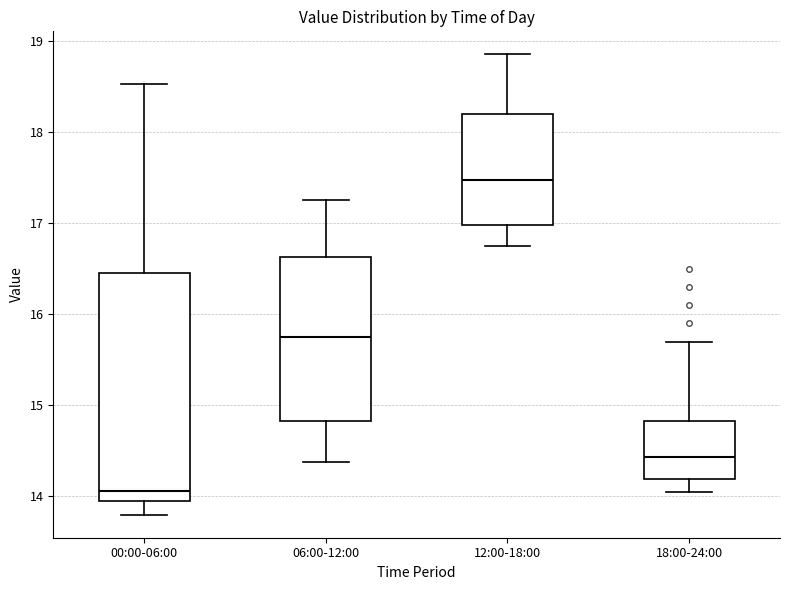

Reading left to right, transcribe this box plot: for each box, give where its median line is, the range the box spans, and where its two whiskers end, as read against the y-axis. The values are not printed on the chart, so give them approximately, as read against the axis.

00:00-06:00: median 14.1, box 13.9 to 16.5, whiskers 13.8 to 18.5
06:00-12:00: median 15.8, box 14.8 to 16.6, whiskers 14.4 to 17.3
12:00-18:00: median 17.5, box 17.0 to 18.2, whiskers 16.8 to 18.9
18:00-24:00: median 14.4, box 14.2 to 14.8, whiskers 14.1 to 15.7